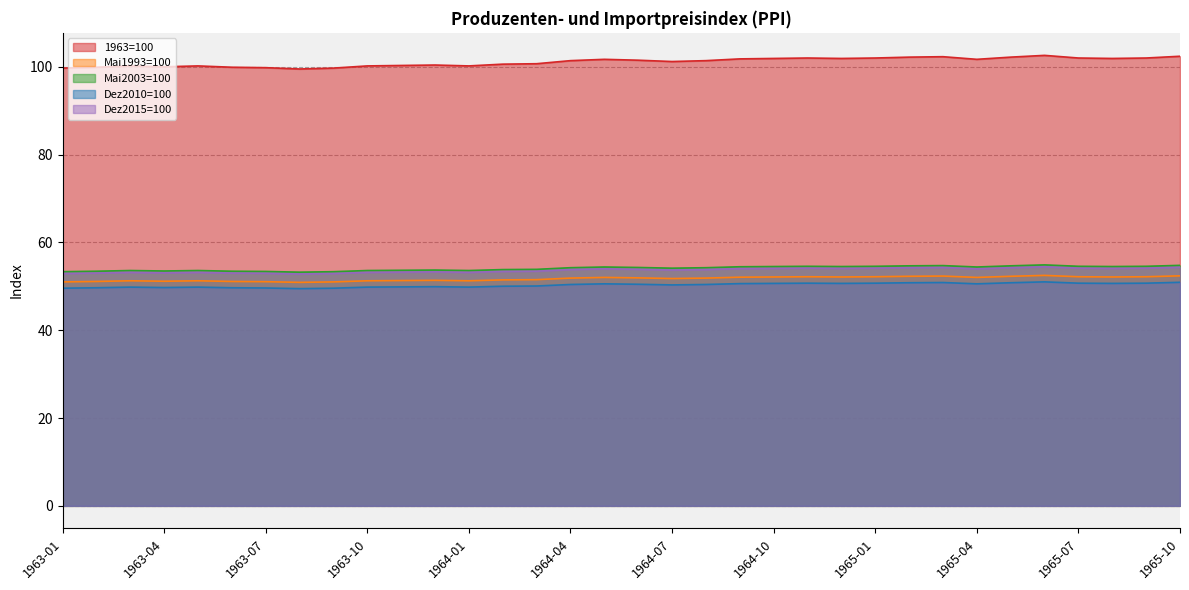

Which category has the lowest value in the Dez2015=100 series?

1963-08